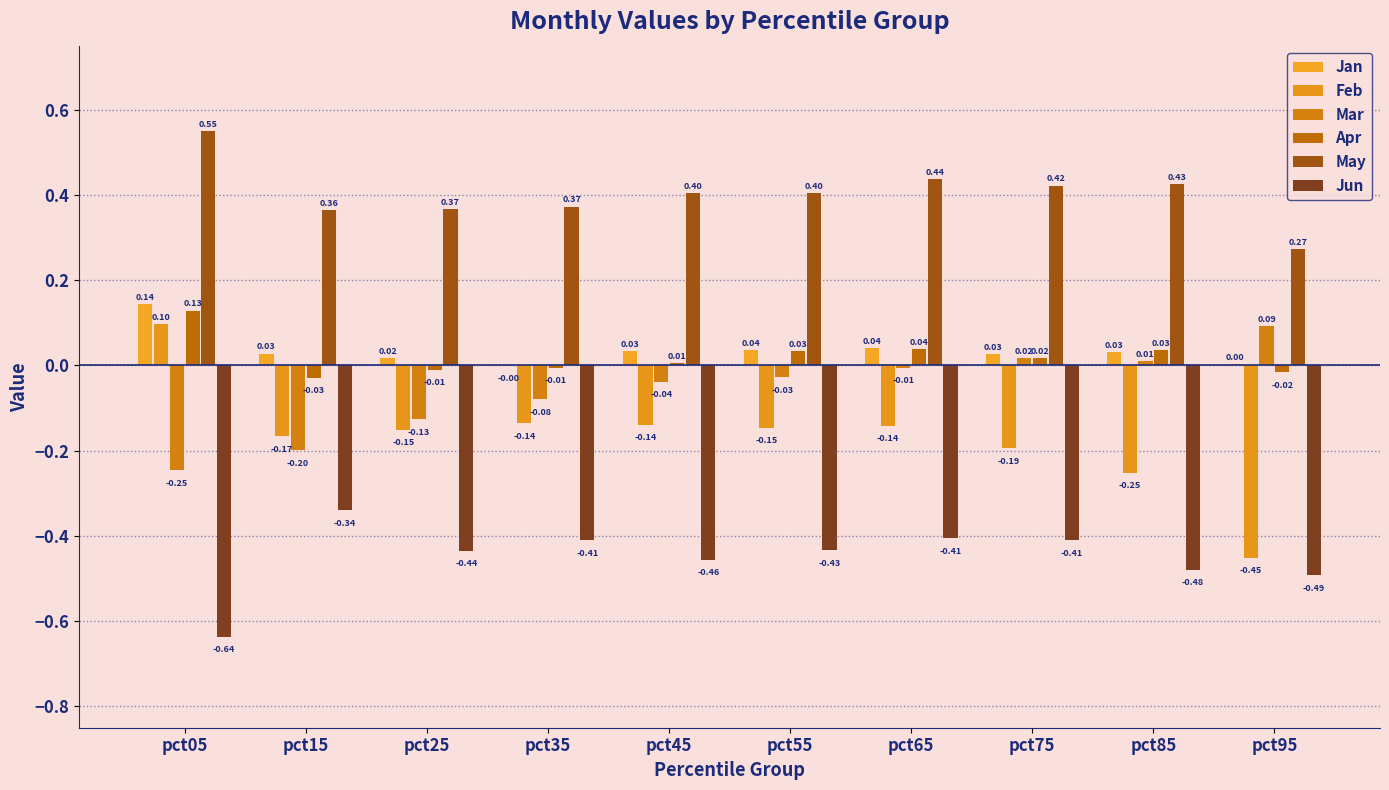

What are all the series names shown in the legend?

Jan, Feb, Mar, Apr, May, Jun